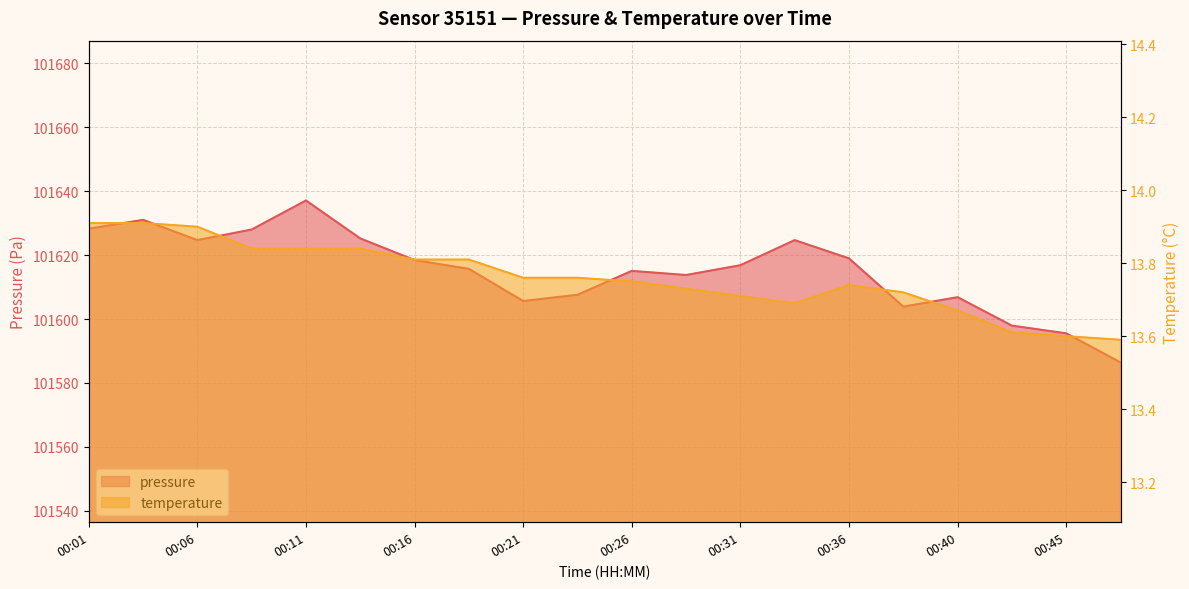

Which label corresponds to the smallest value in the chart?

00:48